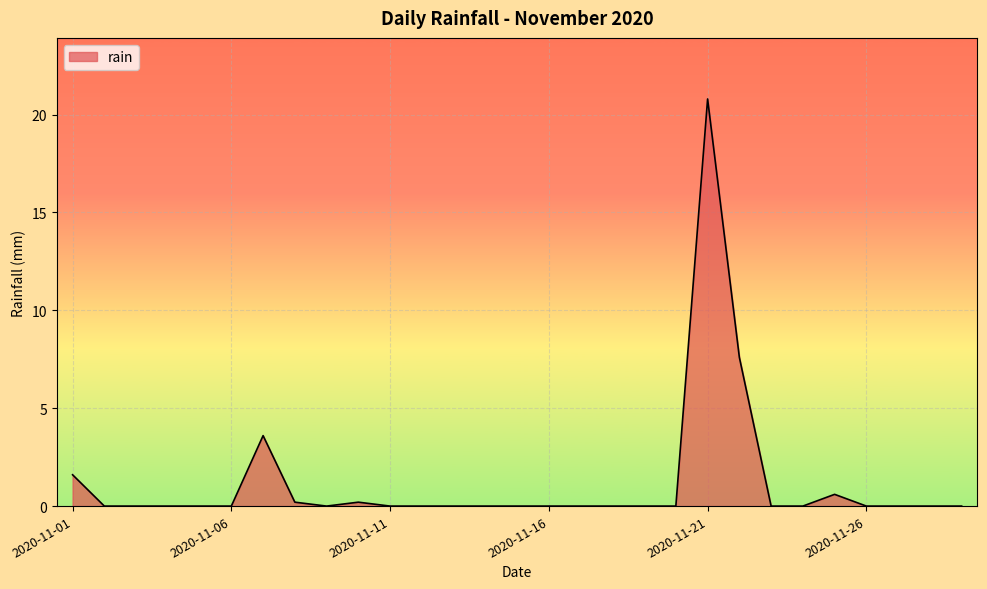

What is the difference between the maximum and second lowest values?

20.8